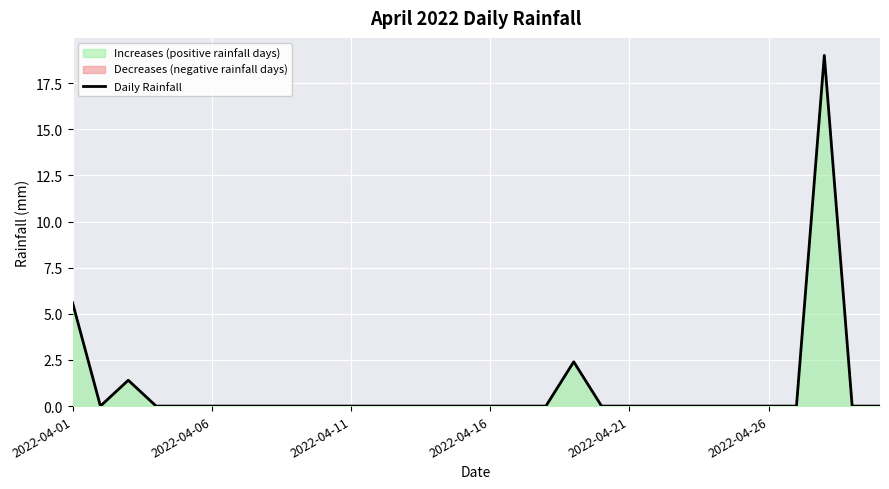

How many interior local peaks (higher than both neighbors) does the data have?

3